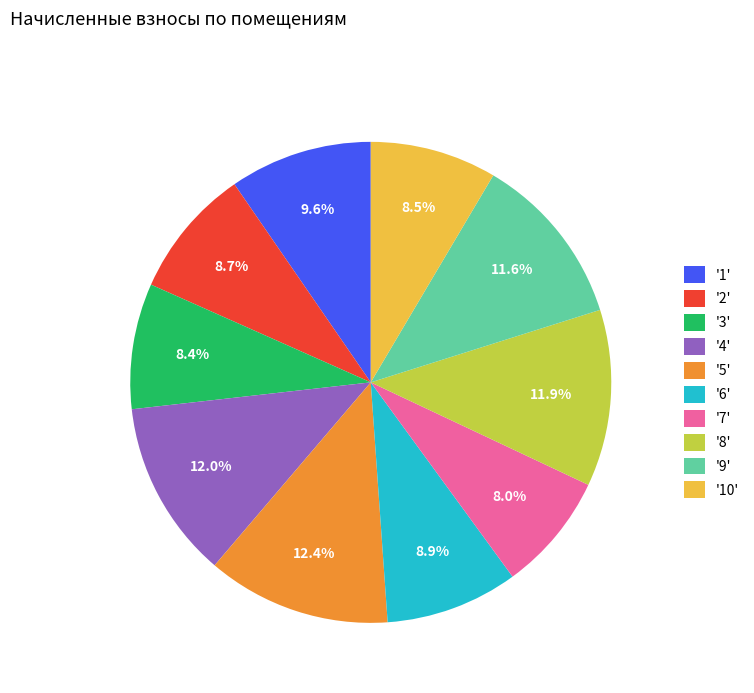

Does any single category account for the majority?

No